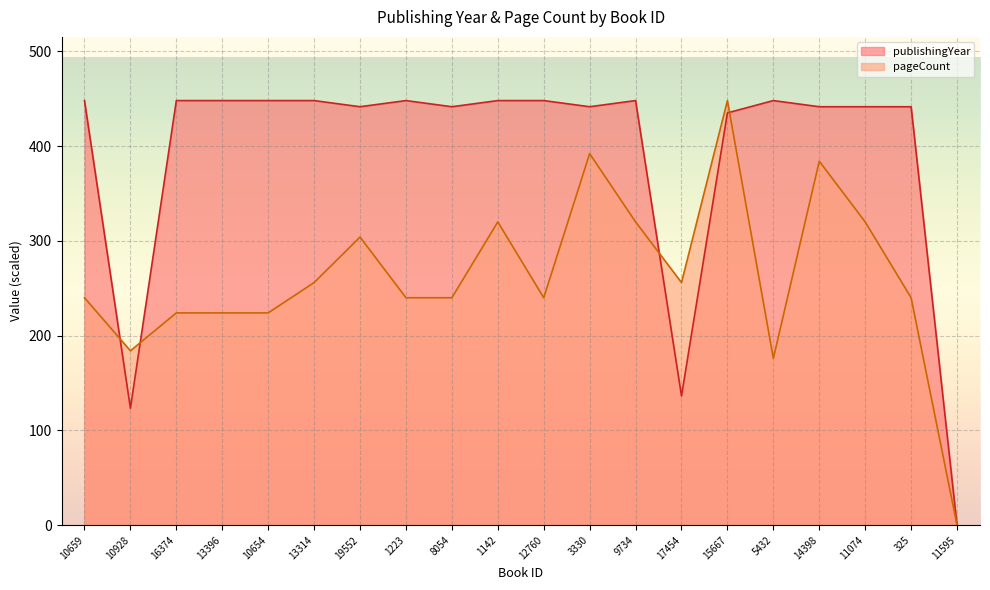

What is the difference between the second highest and second lowest values in the pageCount series?

216.0